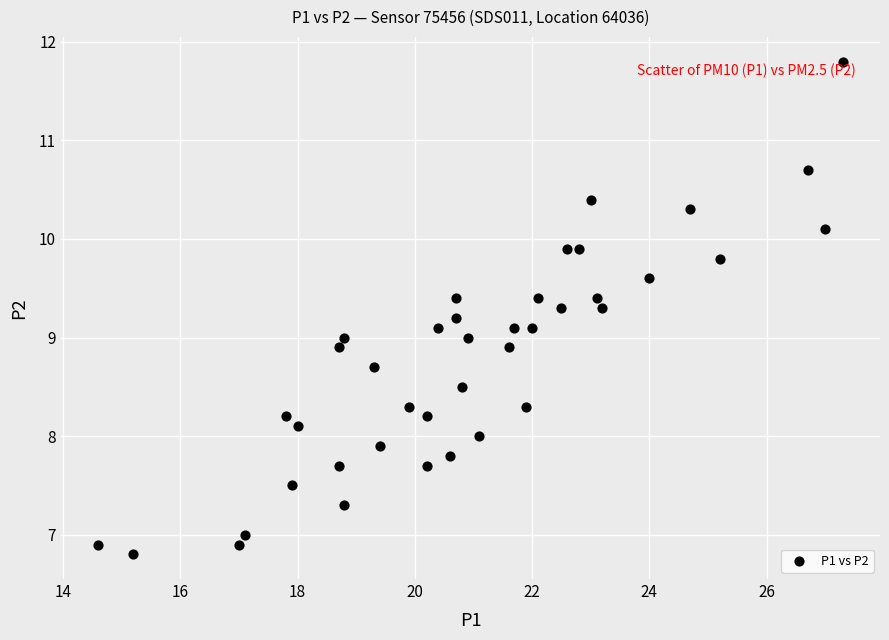

What is the range of Y values (max minus min)?

5.0